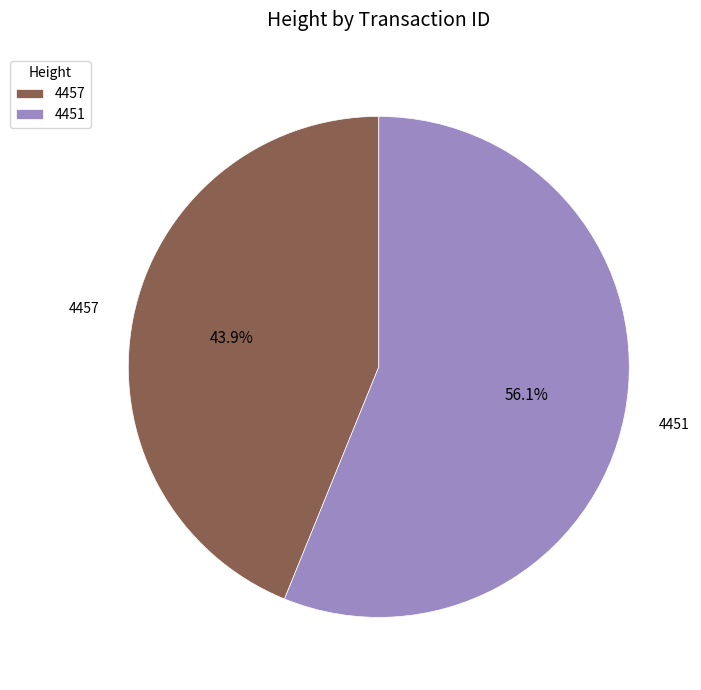

Which slice is the smallest?

4457